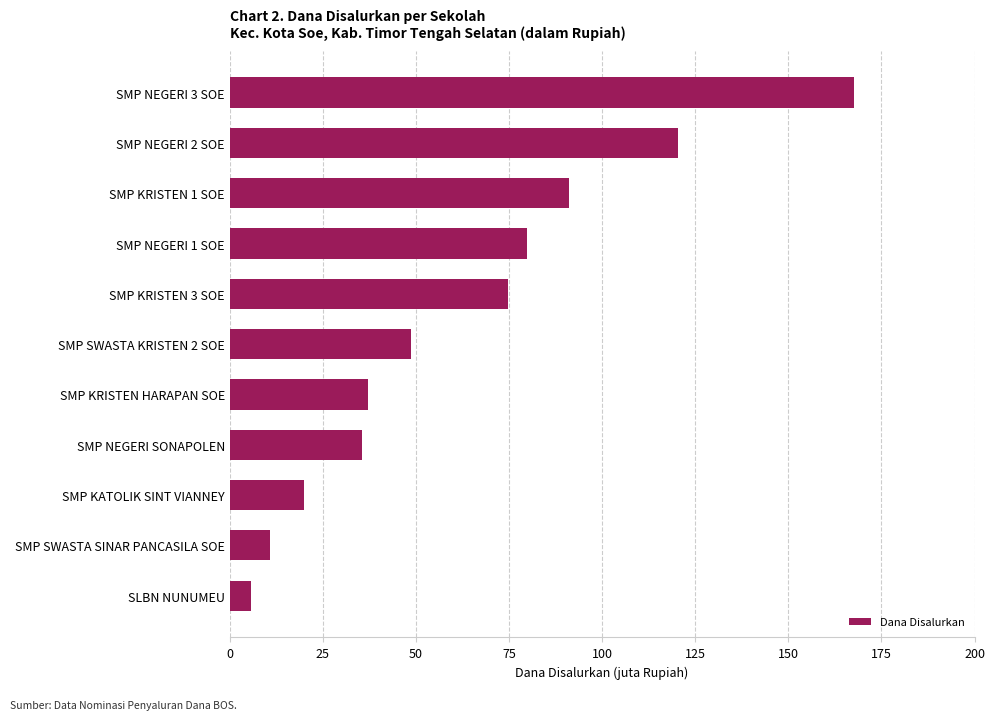

What is the difference between the values at SMP SWASTA KRISTEN 2 SOE and SMP SWASTA SINAR PANCASILA SOE?

37.9